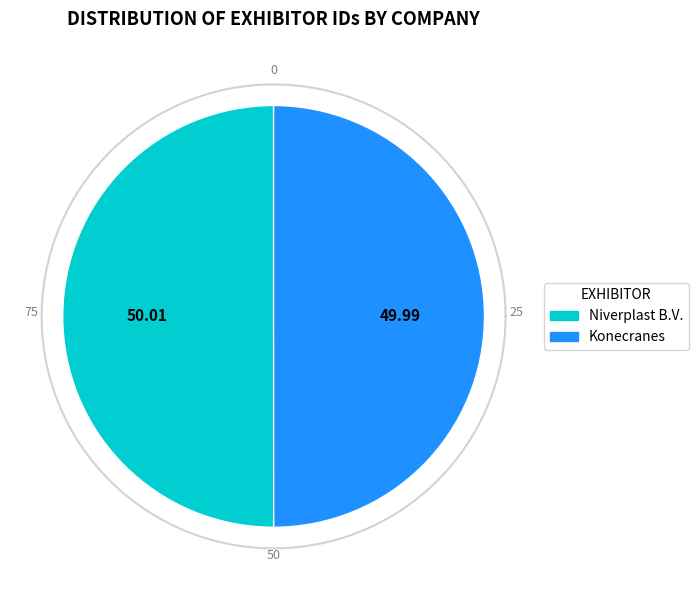

To the nearest percent, what is the average slice percentage?

50%